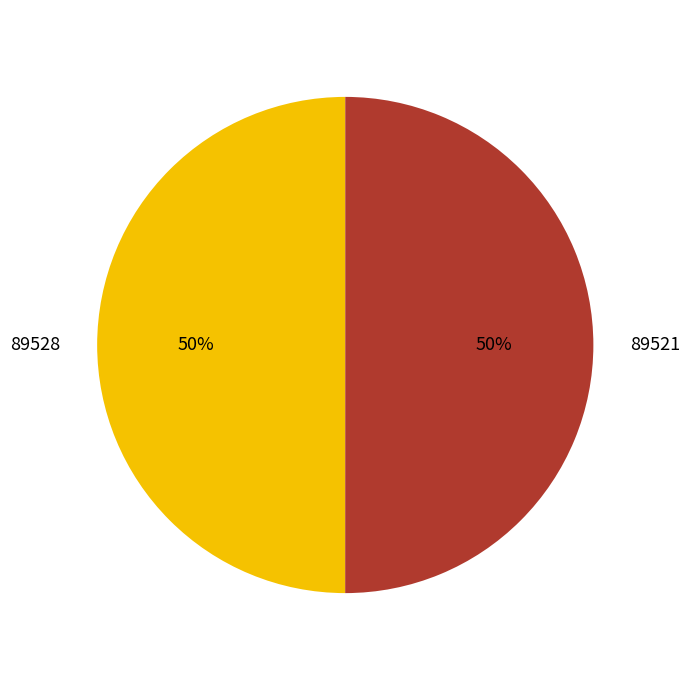

What percentage is the 89521 slice, to the nearest percent?

50%